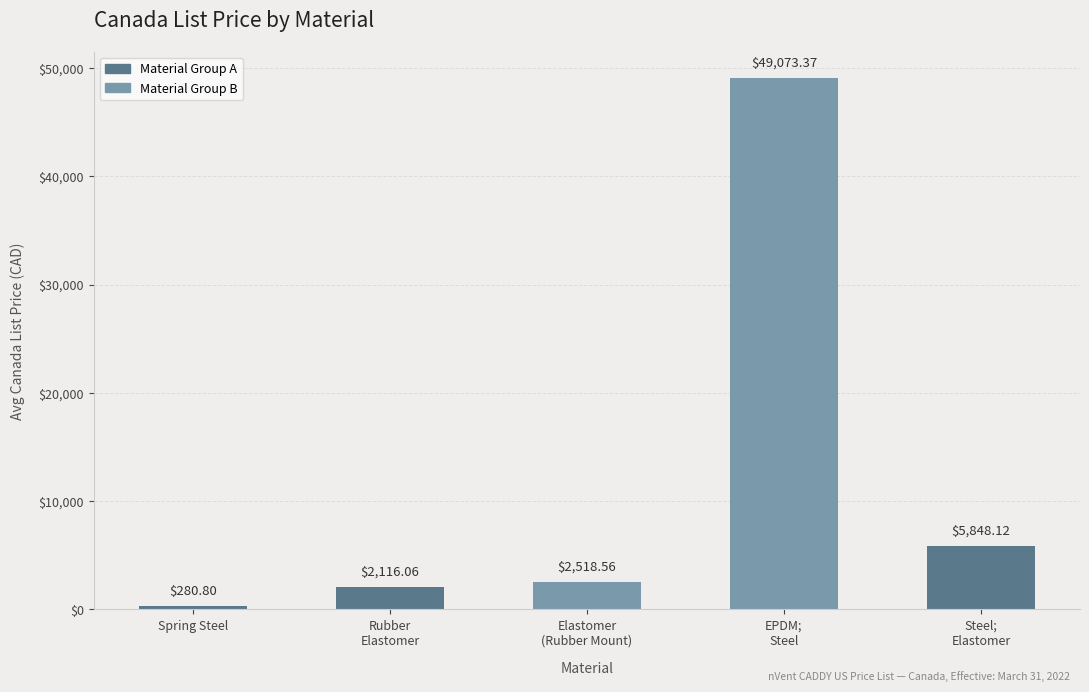

List the labels in order of value, smallest first.

Spring Steel, Rubber
Elastomer, Elastomer
(Rubber Mount), Steel;
Elastomer, EPDM;
Steel